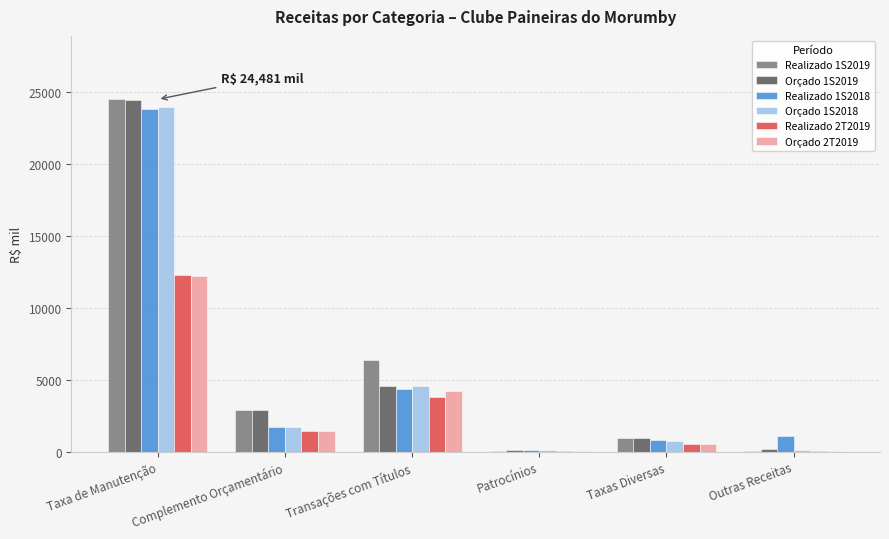

Which category has the highest value in the Orçado 1S2019 series?

Taxa de Manutenção